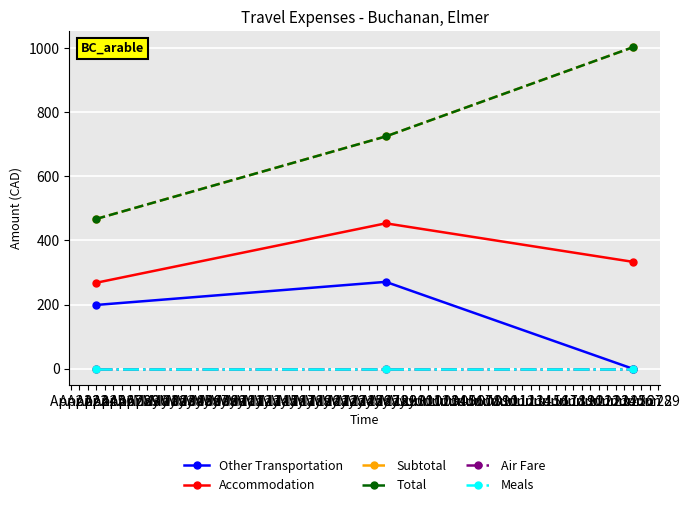

Does the chart have visible grid lines?

Yes